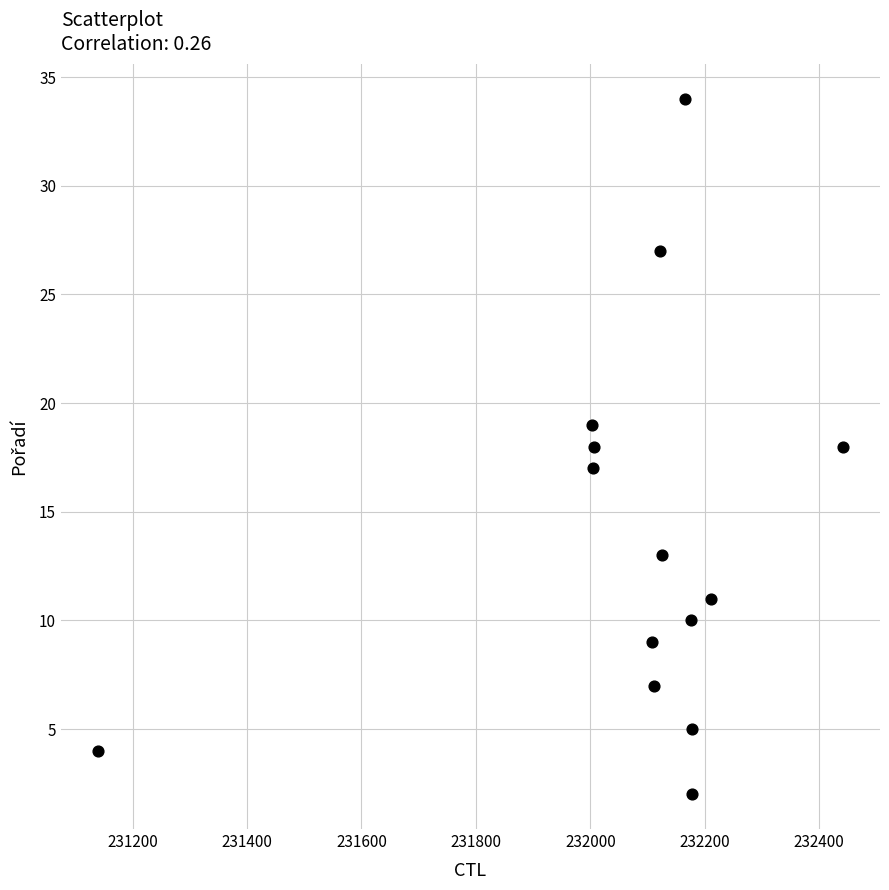

What is the range of X values (max minus min)?

1301